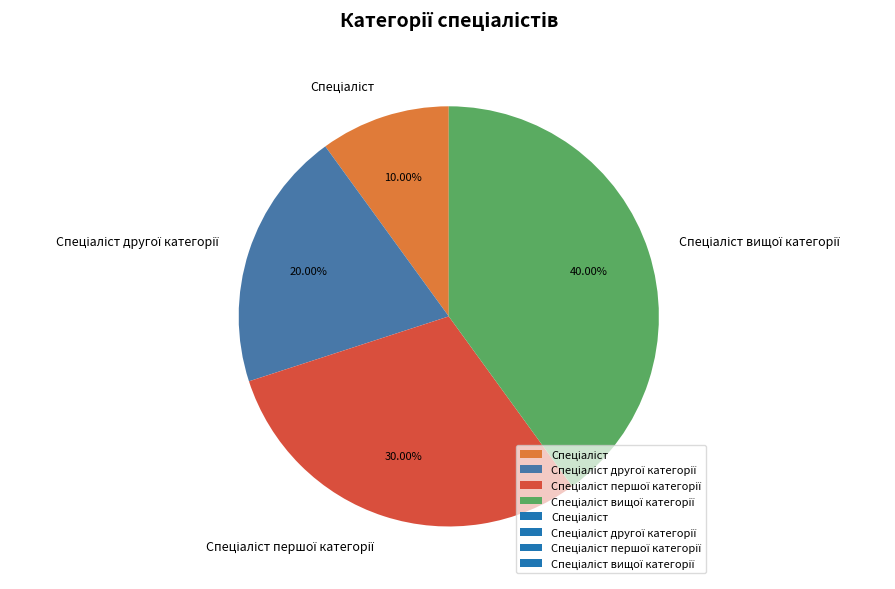

Is there any slice that represents more than half of the pie?

No